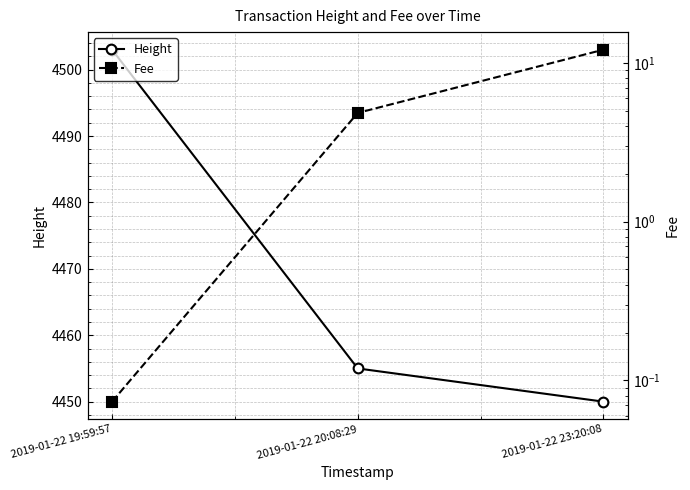

What is the average value of the Fee series?

5.7